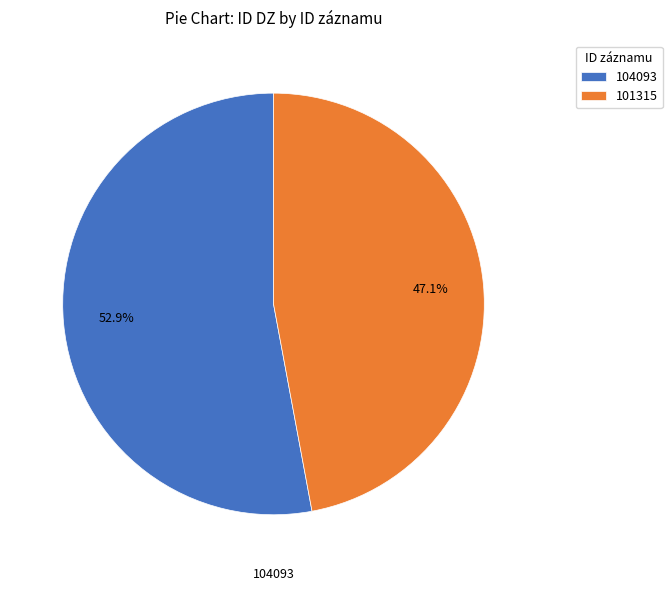

To the nearest percent, what percentage of the pie is 104093?

53%